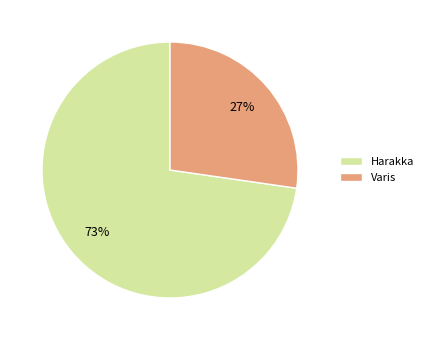

Is the sum of Varis and Harakka greater than half?

Yes